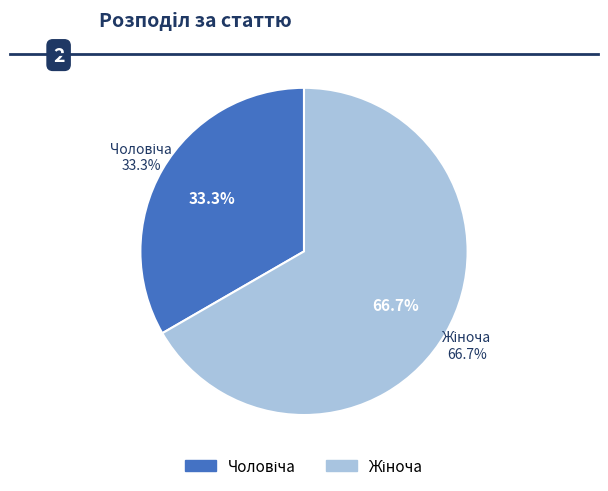

Count the number of slices in the pie.

2